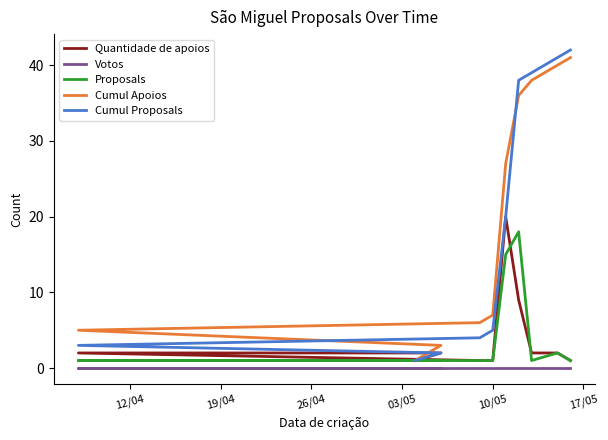

The value of Quantidade de apoios at 8 is 3. True or false?

False